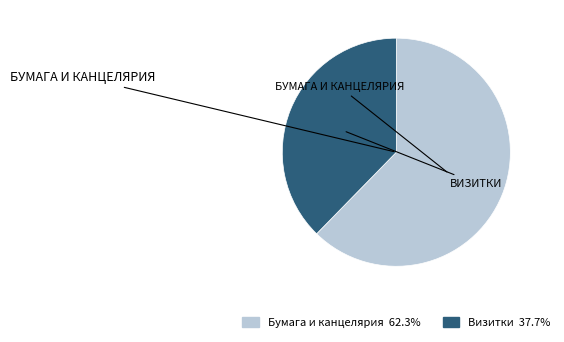

Is there any slice that represents more than half of the pie?

Yes